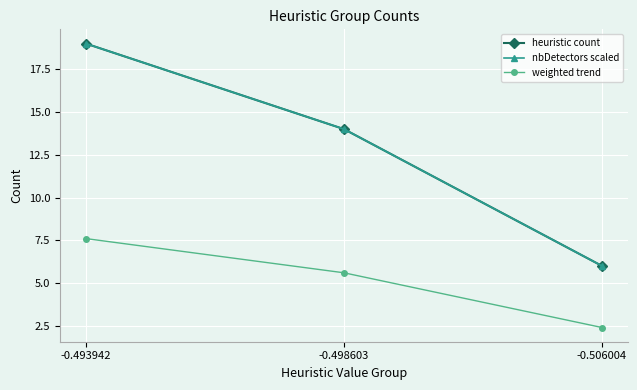

How many lines are shown in the chart?

3